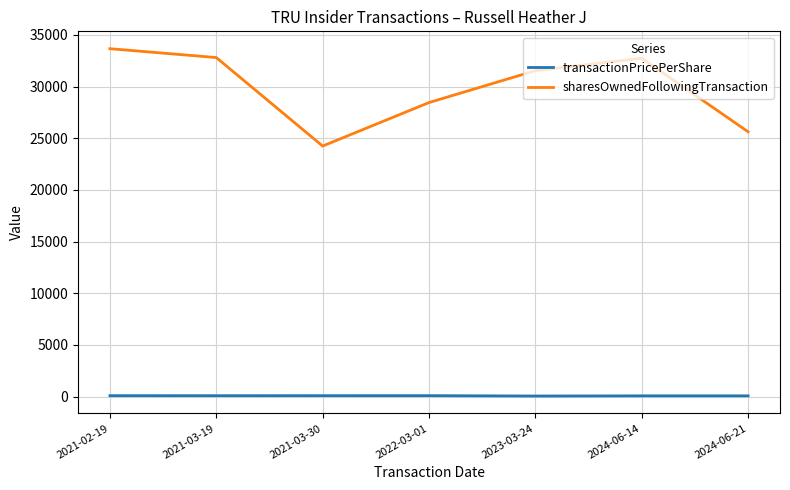

What is the difference between the maximum and minimum values in the sharesOwnedFollowingTransaction series?

9419.0